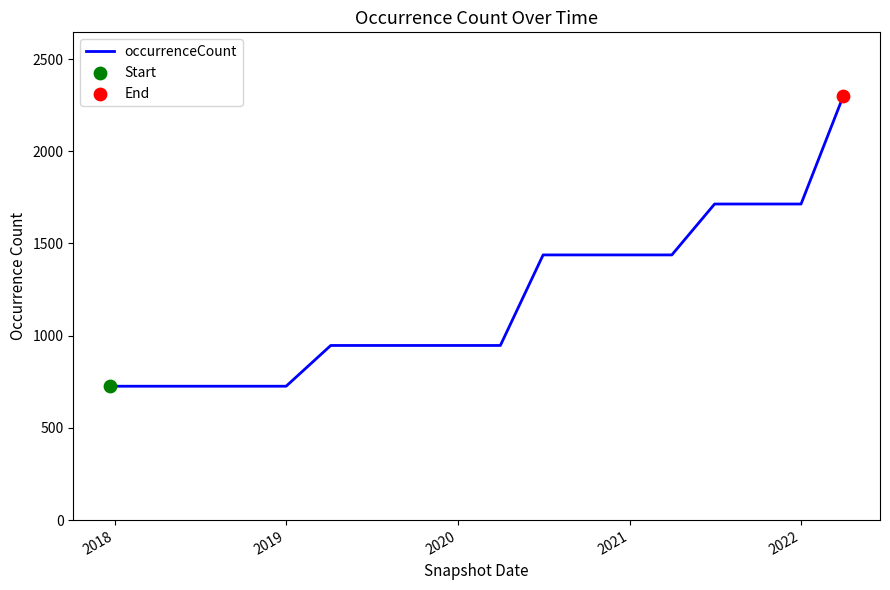

What is the greatest value displayed?

2300